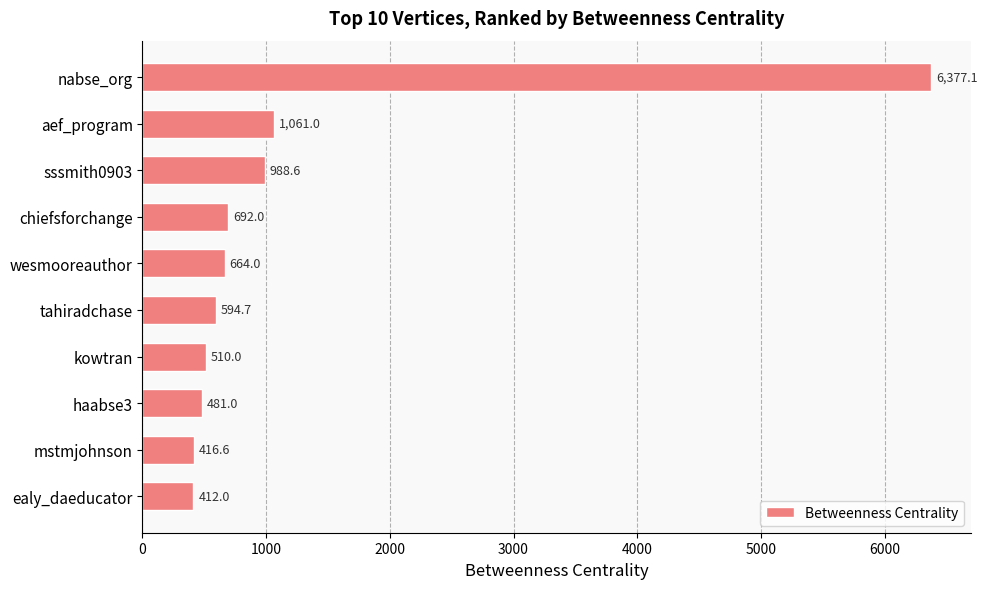

True or false: the data shows 241.4 at sssmith0903.

False